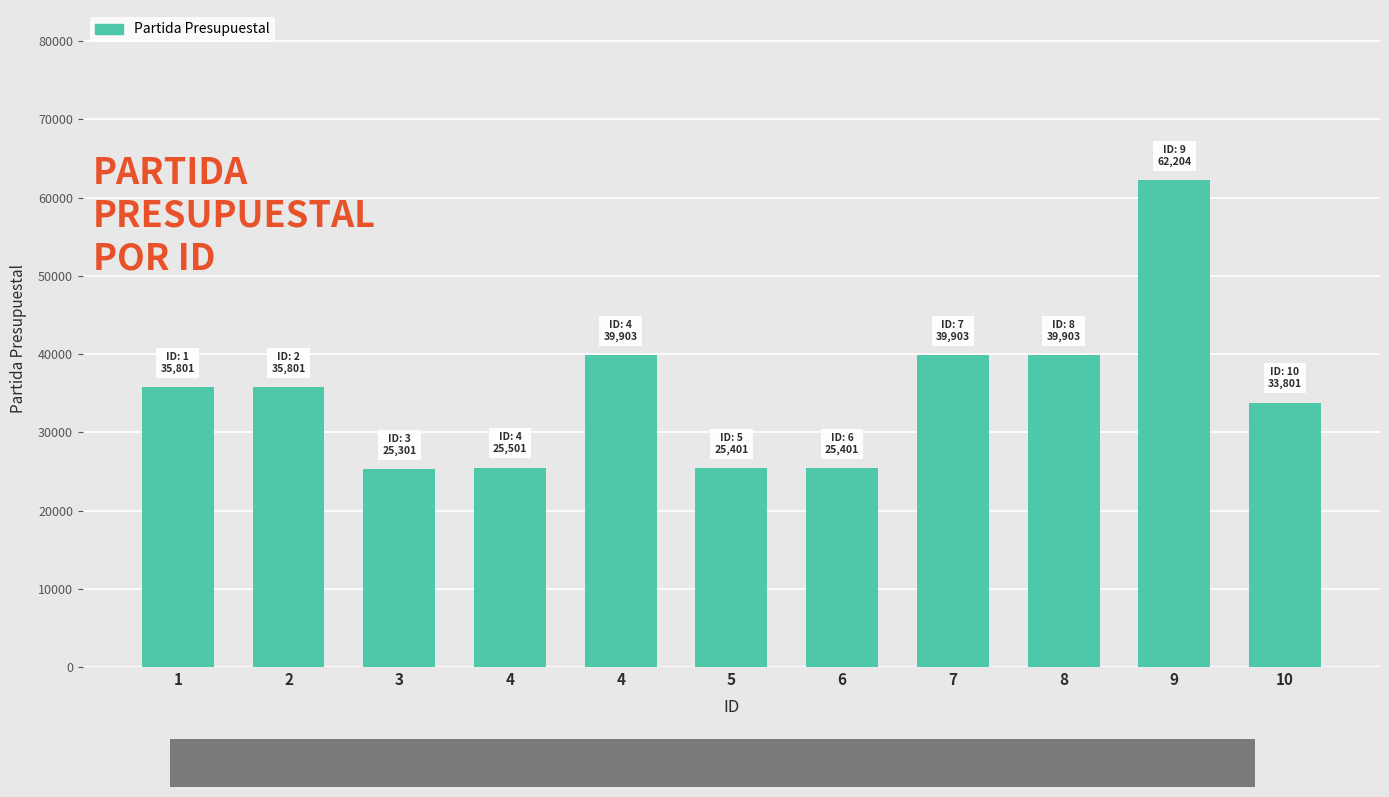

What is the sum of the values at 6 and 1?

61202